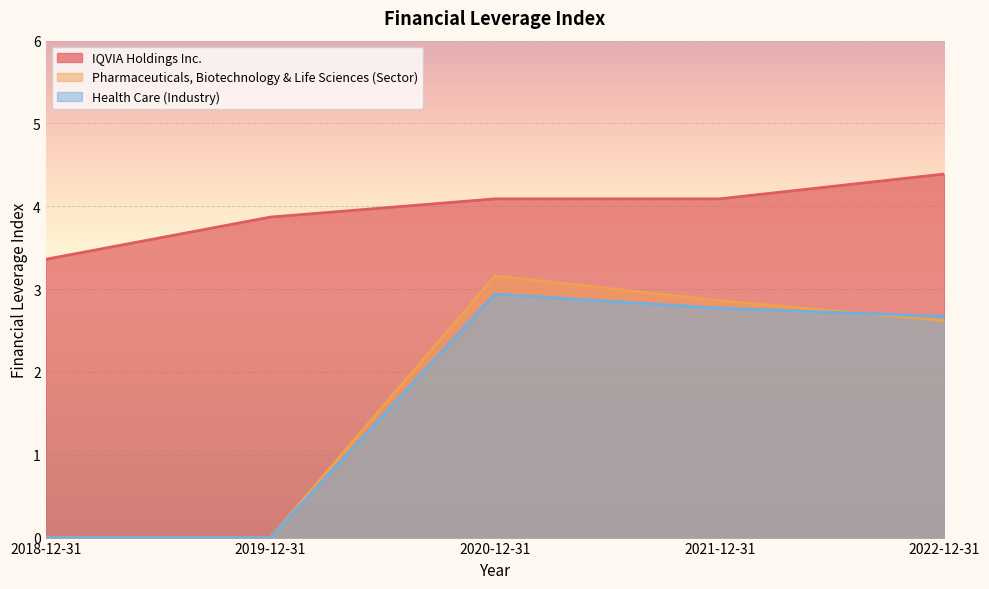

True or false: IQVIA Holdings Inc. and Health Care (Industry) cross at least once.

False